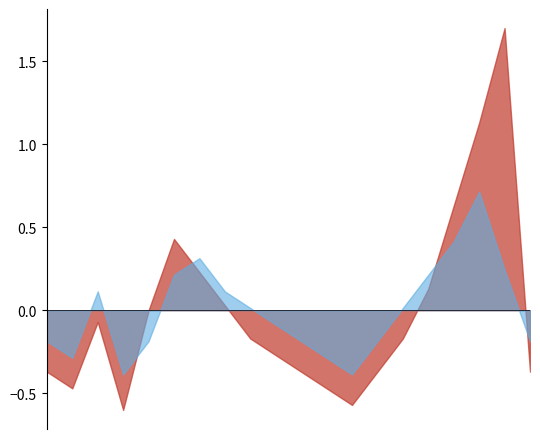

True or false: P2 has a value of 1.8 at 02:31.

True